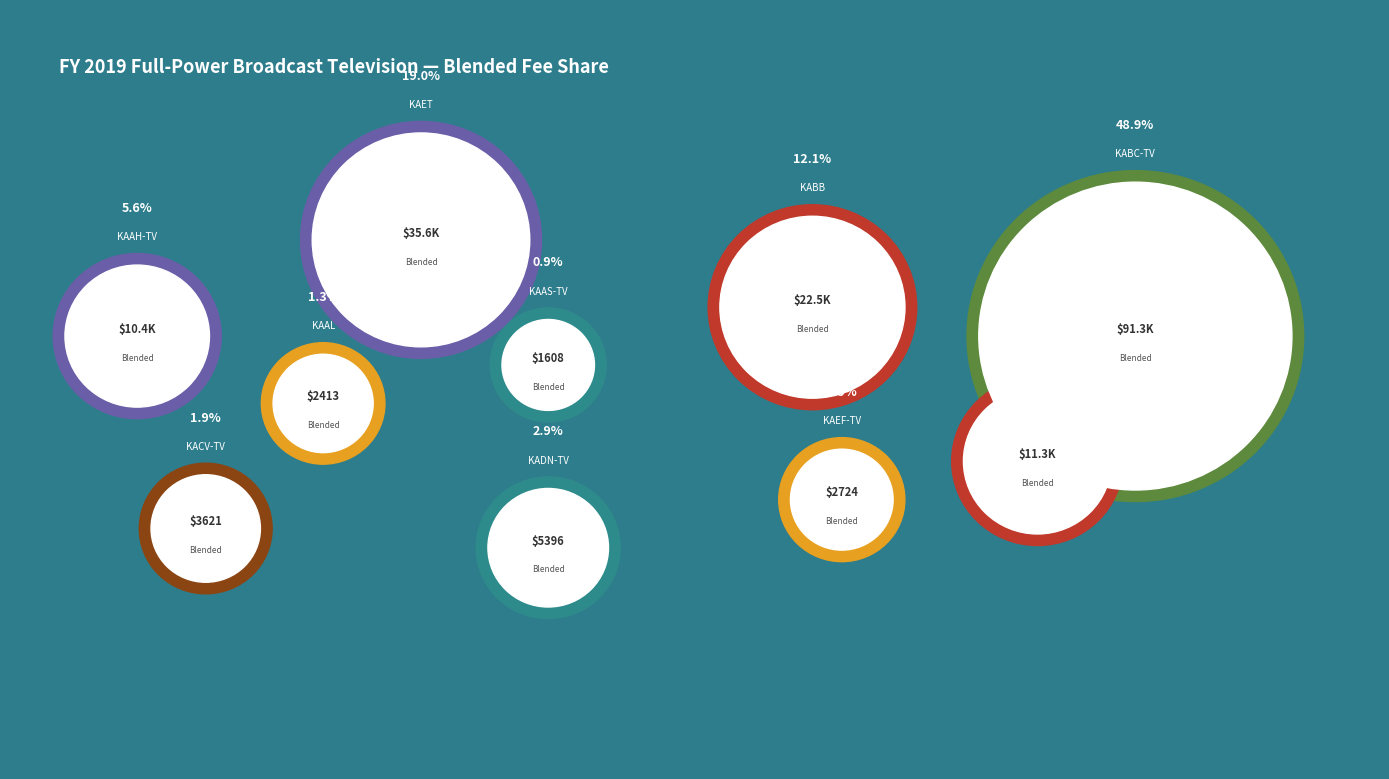

Which slice is the largest?

KABC-TV